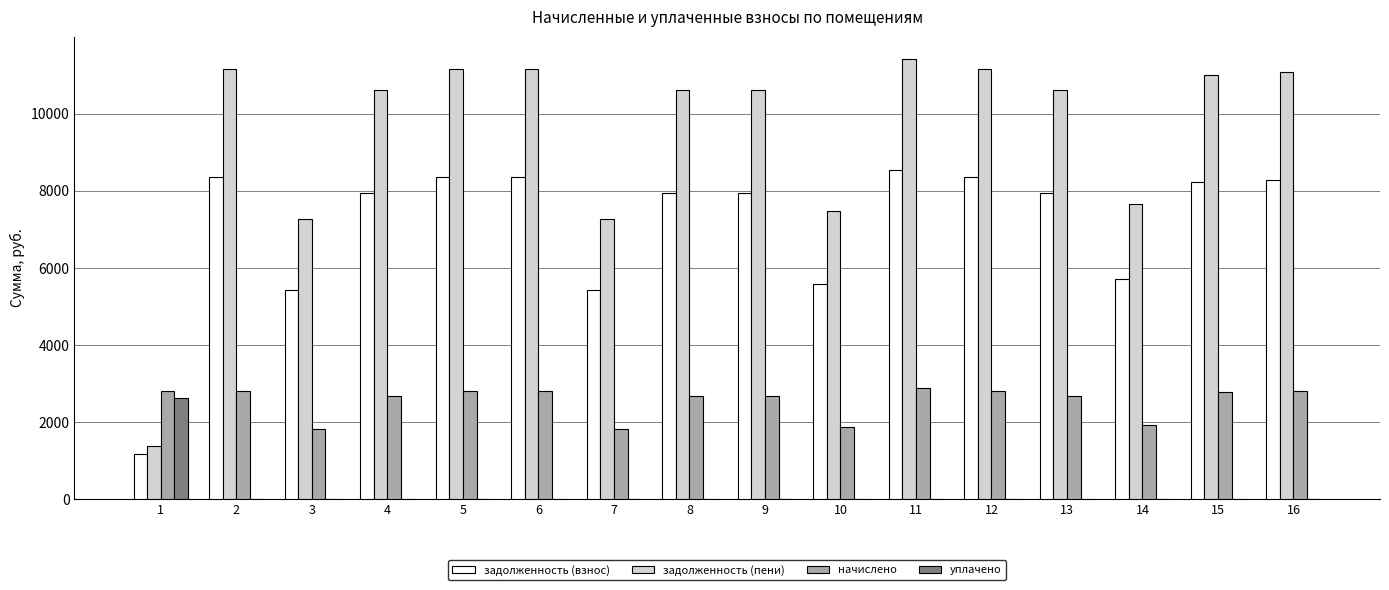

Which series has the largest range (max minus min)?

задолженность (пени)